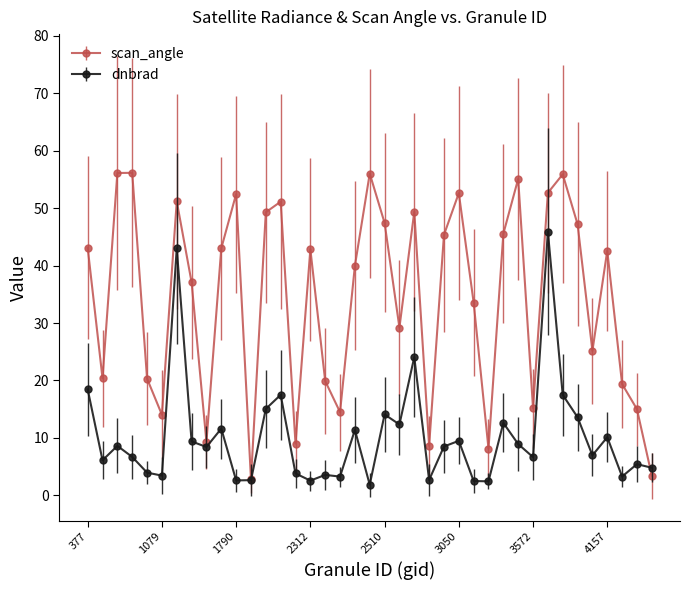

True or false: dnbrad has more than 2 interior local peaks.

True